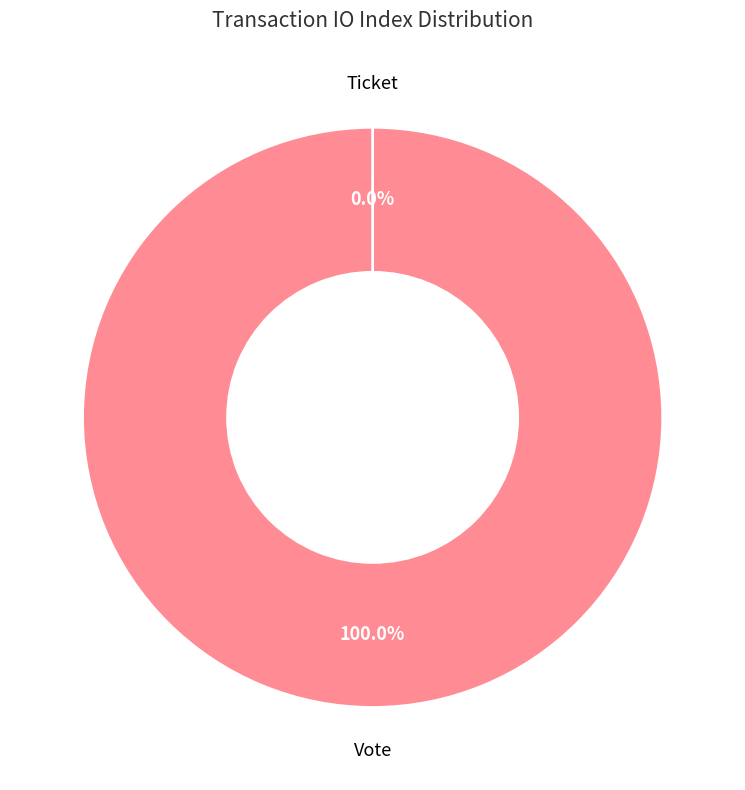

True or false: Vote accounts for 89% of the total.

False